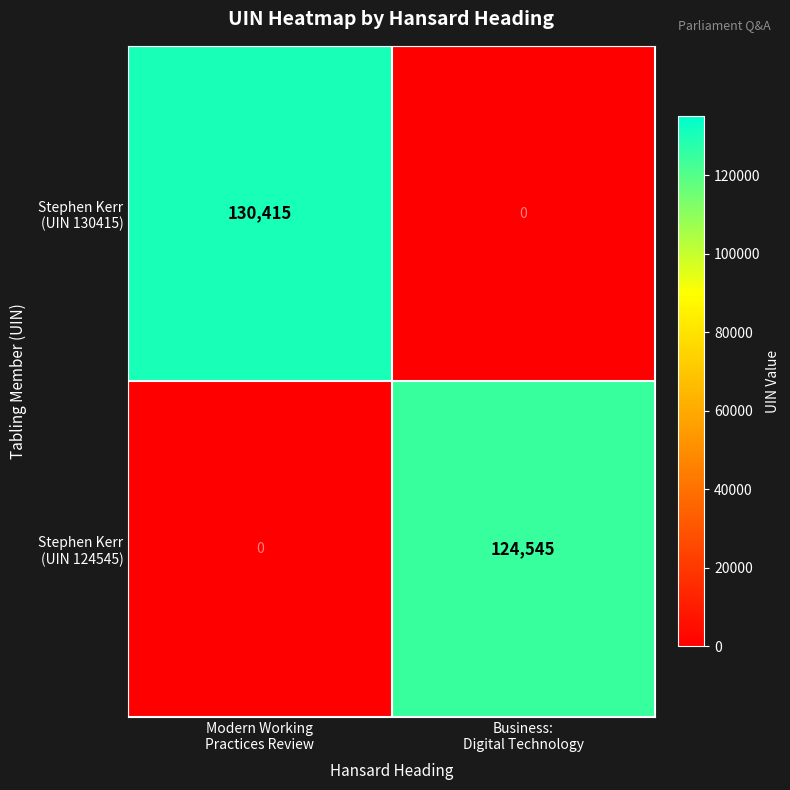

What is the maximum value shown in the chart?

130415